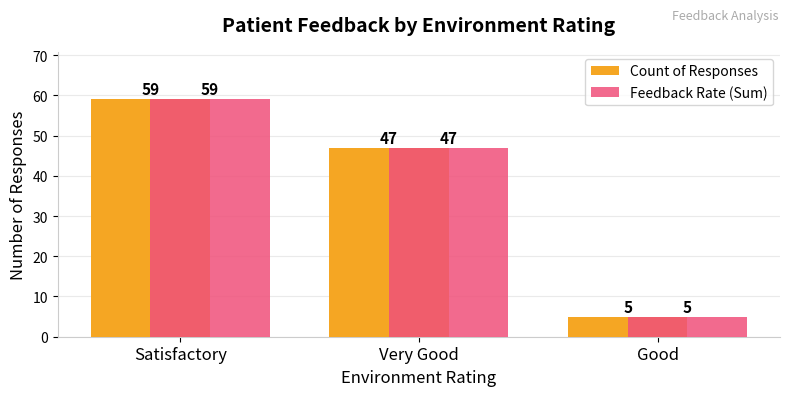

At which category is the sum across all series the highest?

Satisfactory